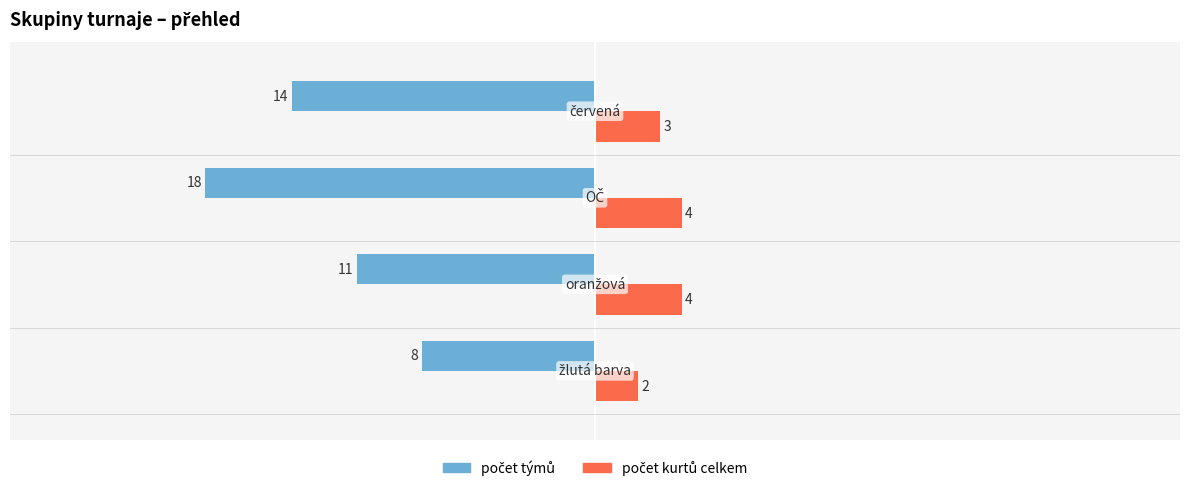

What is the maximum value shown in the chart?

4